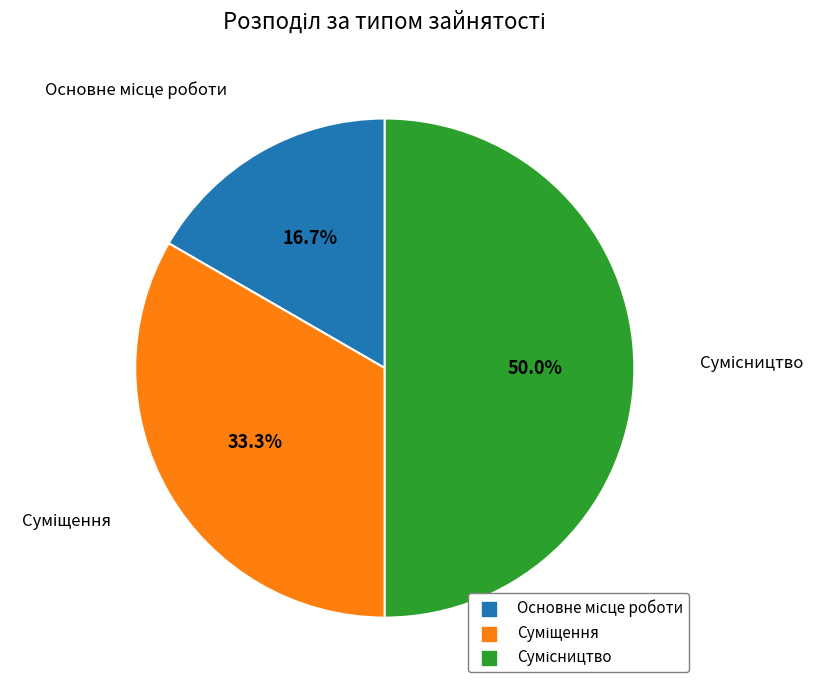

Is it true that Суміщення is 21% of the pie?

False